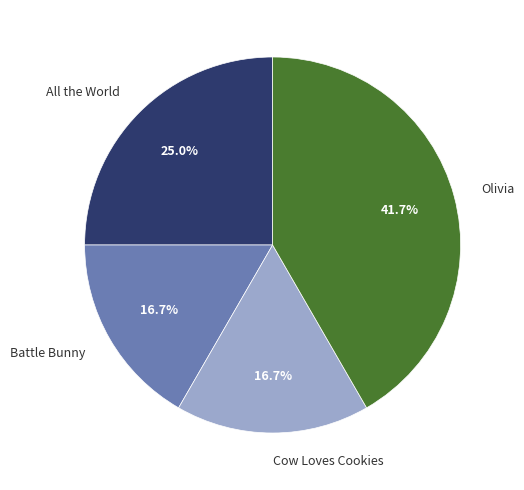

To the nearest percent, what portion does Battle Bunny represent?

17%